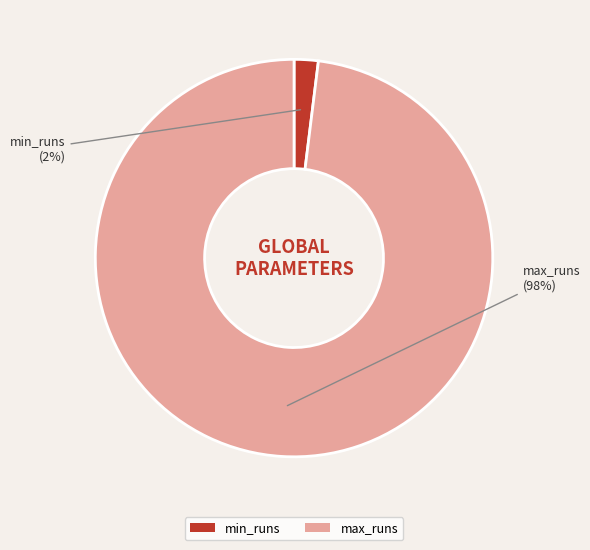

To the nearest percent, what is the combined percentage of min_runs and max_runs?

100%